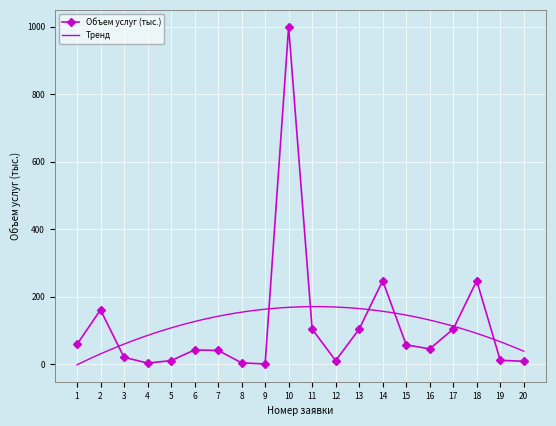

Rank the categories by value from highest to lowest.

10, 14, 18, 2, 11, 13, 17, 1, 15, 16, 6, 7, 3, 19, 5, 12, 20, 8, 4, 9